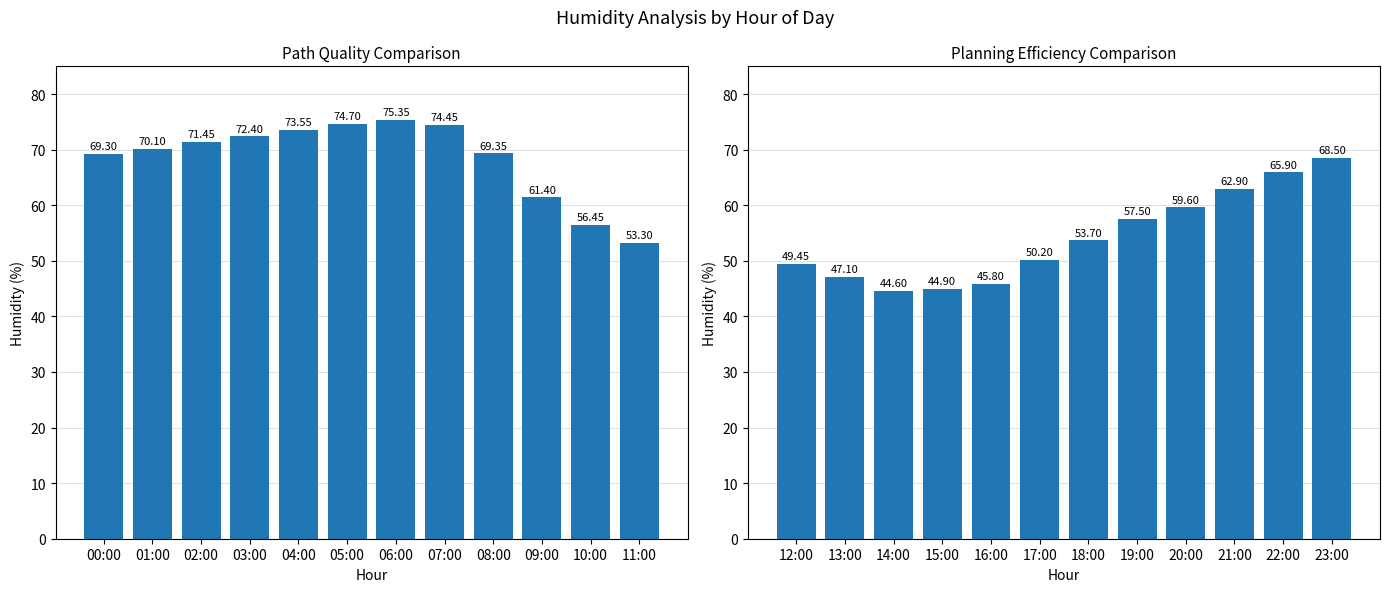

Is the value of Mean Humidity (12:00–23:00) at 02:00 greater than the value of Mean Humidity (00:00–11:00) at 06:00?

No